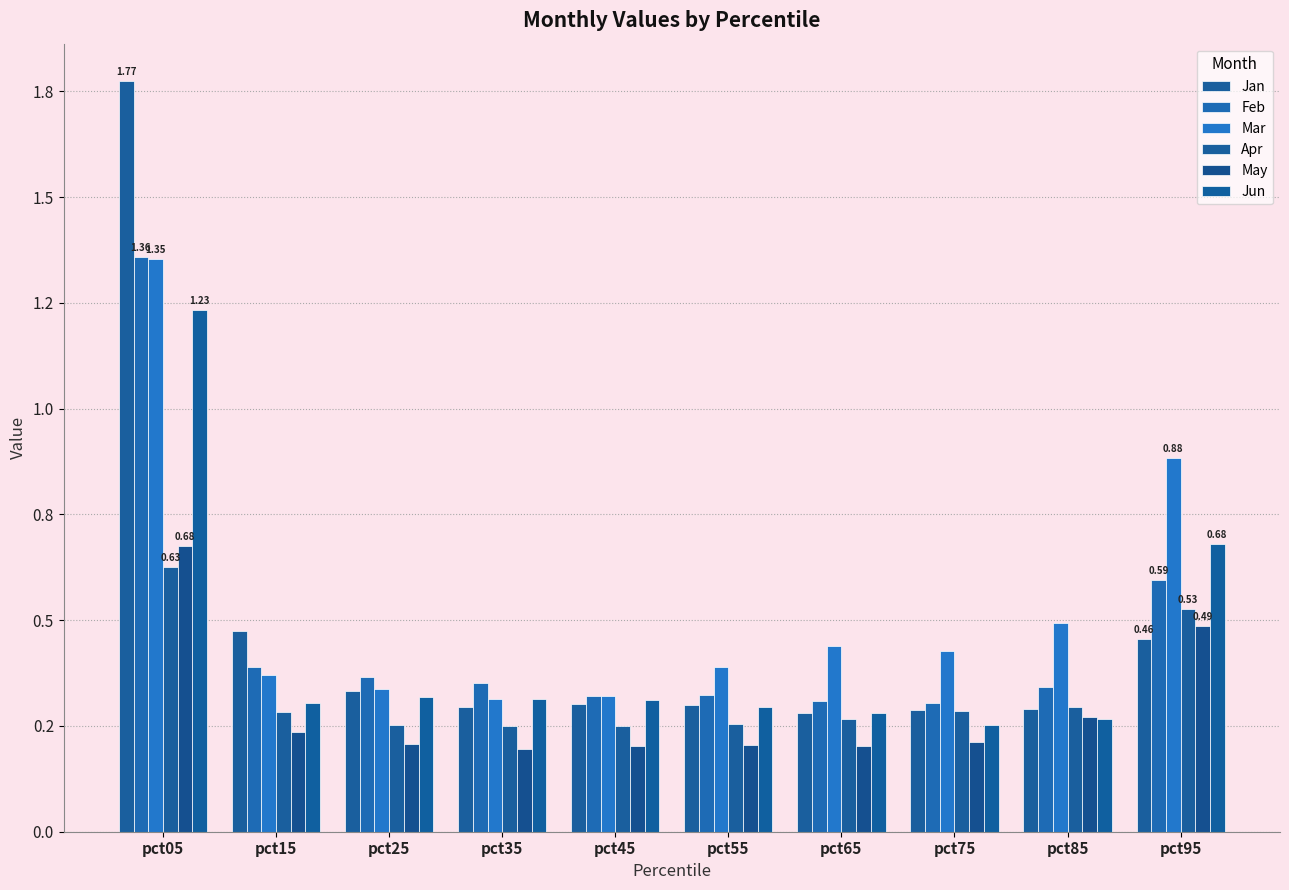

Are the bars grouped side by side (vs. stacked)?

Yes